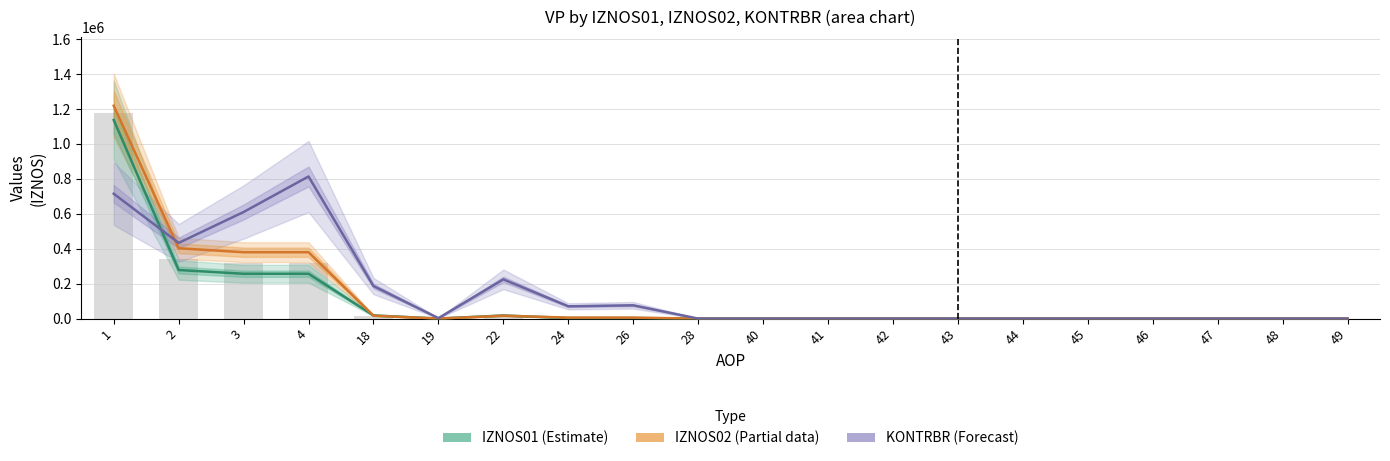

What is the value of the IZNOS01 (Estimate) bar at the 6th from the left?

258.4